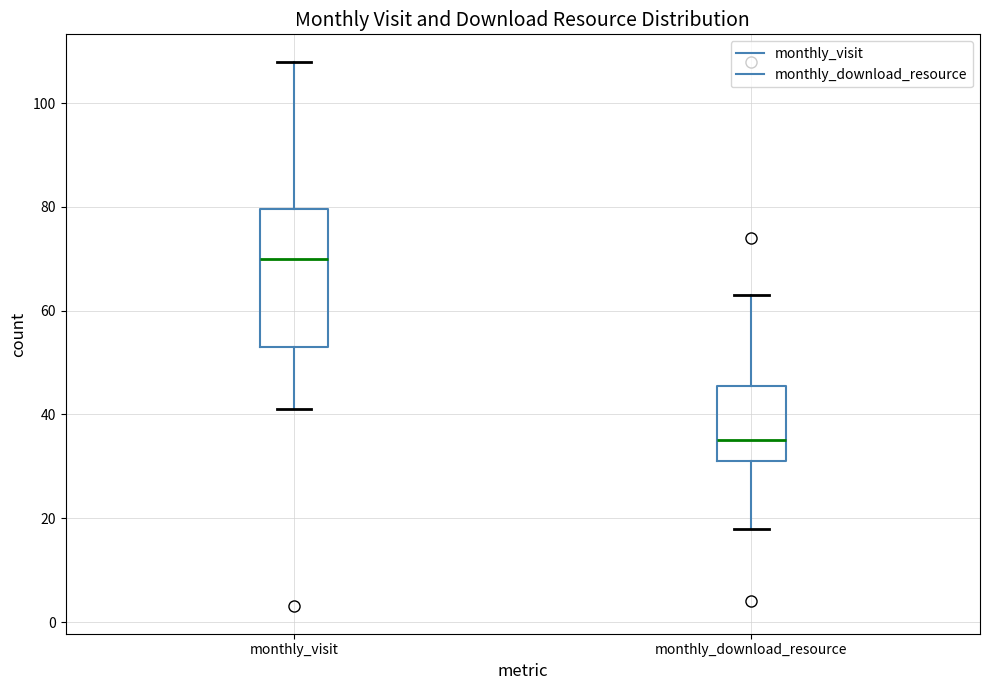

Reading left to right, transcribe this box plot: for each box, give where its median line is, the range the box spans, and where its two whiskers end, as read against the y-axis. The values are not printed on the chart, so give them approximately, as read against the axis.

monthly_visit: median 70, box 54 to 80, whiskers 42 to 108
monthly_download_resource: median 36, box 32 to 46, whiskers 18 to 64